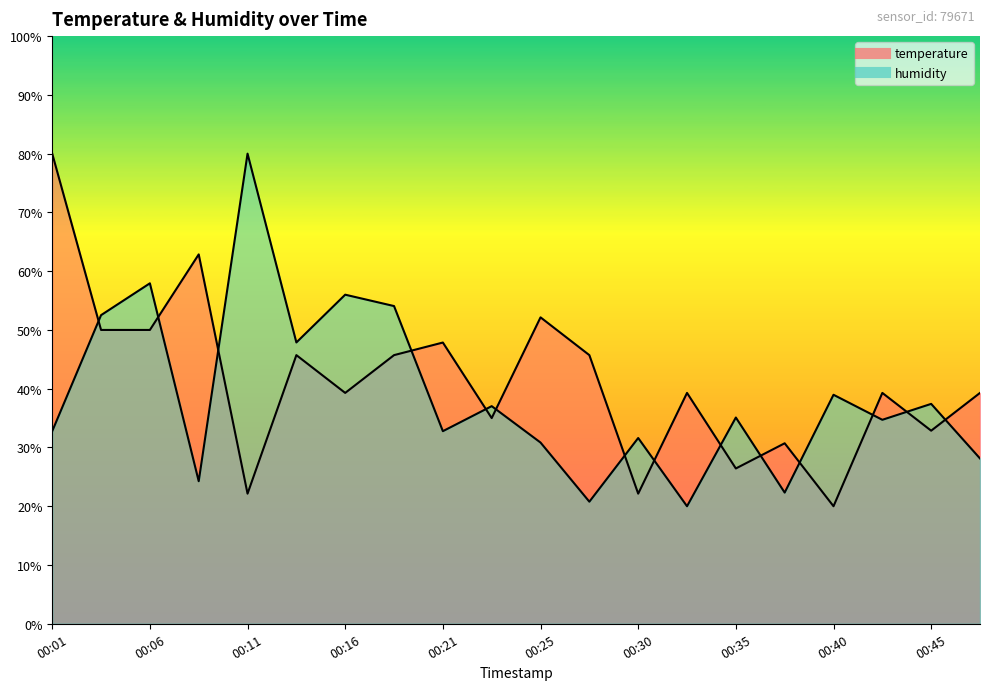

How many distinct data groups are displayed?

2